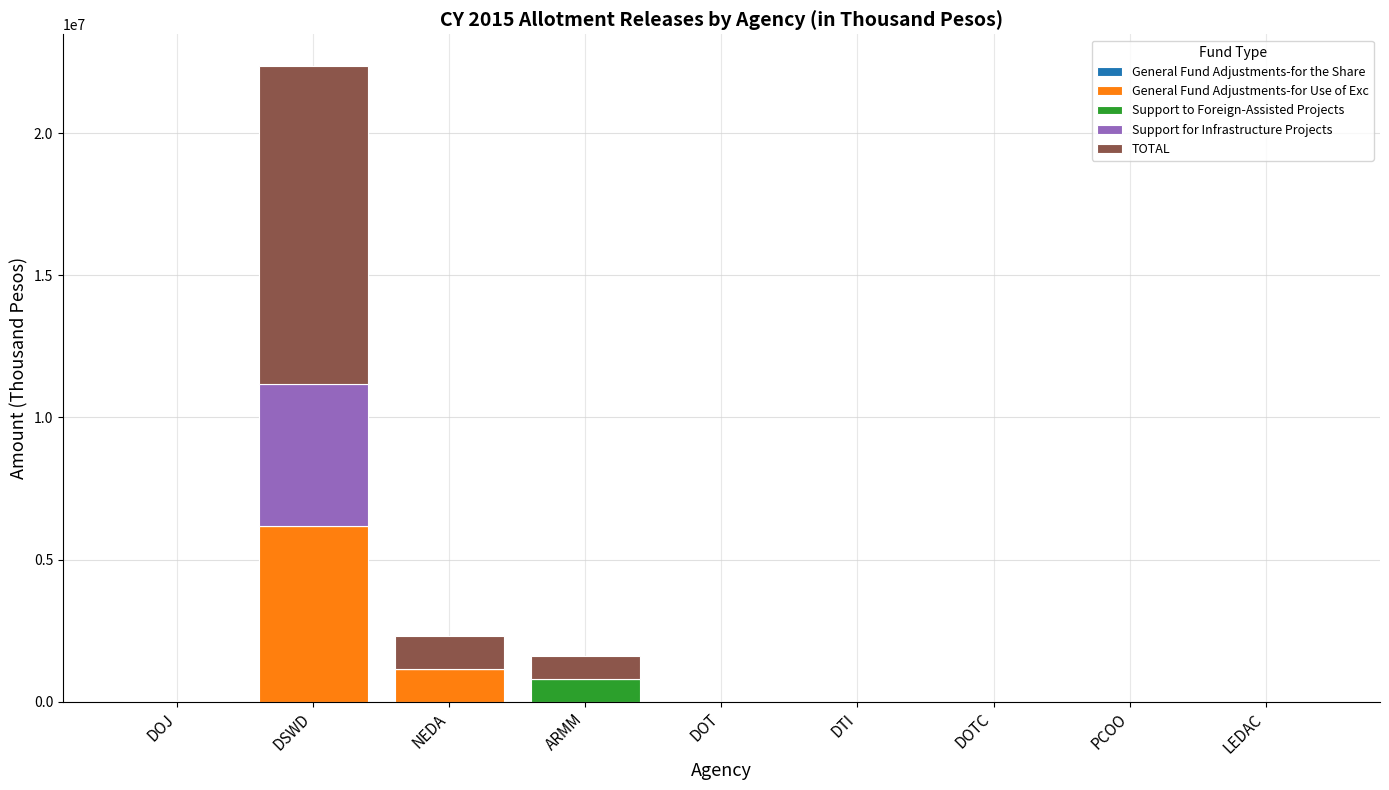

How many categories are shown in the chart?

9